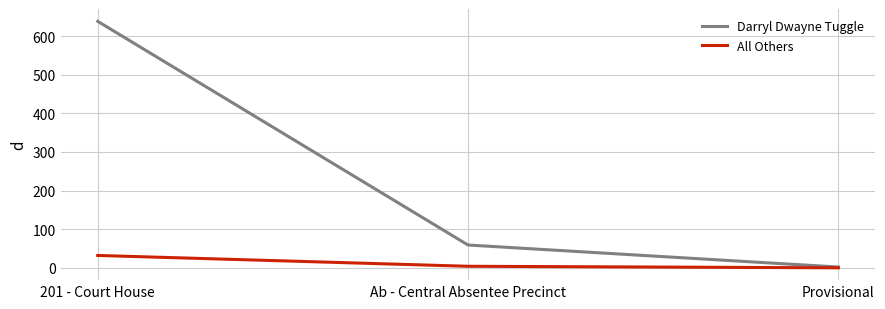

What is the difference between the second highest and minimum values in the Darryl Dwayne Tuggle series?

57